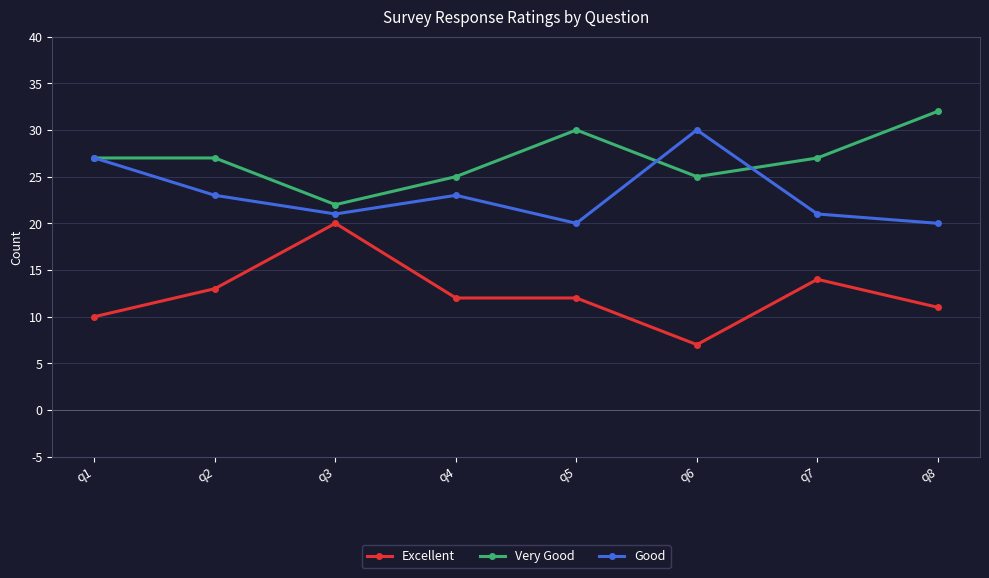

The Excellent series shows 7 at q6. True or false?

True